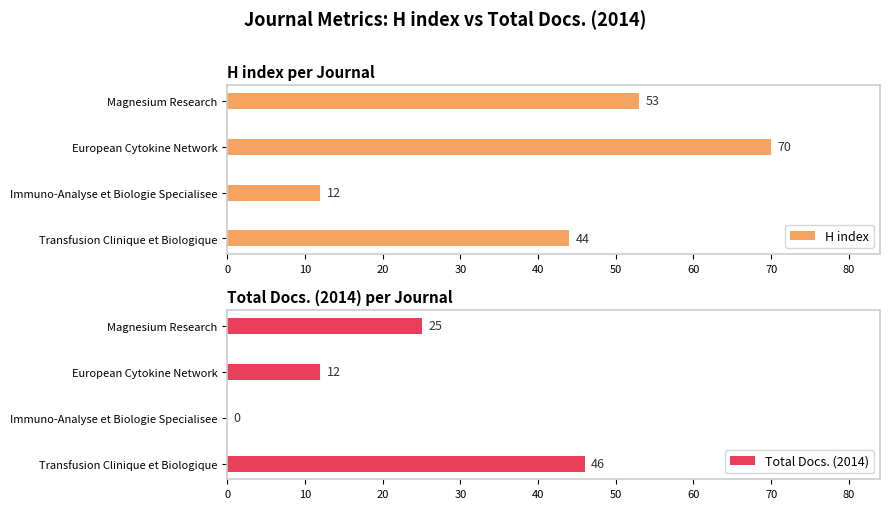

Are the bars grouped side by side (vs. stacked)?

Yes